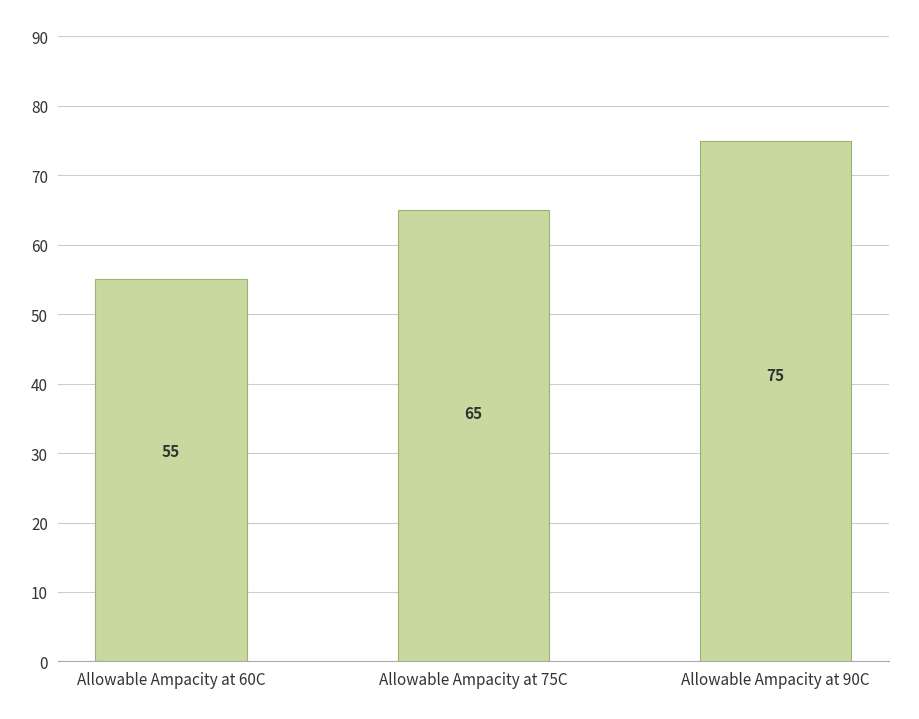

Is it true that the value at Allowable Ampacity at 90C is 105?

False